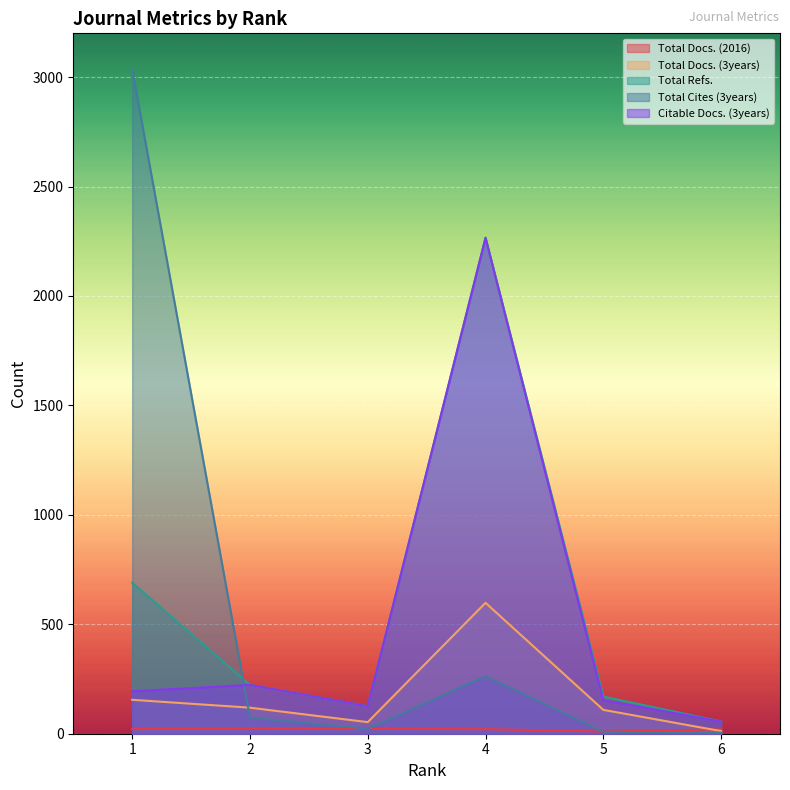

Which series has the largest total across all categories?

Total Refs.